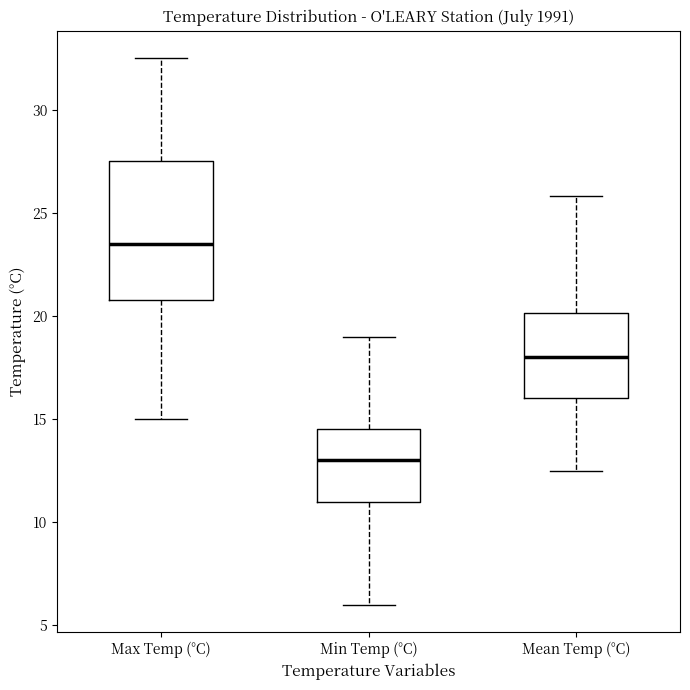

Which box has the highest median line?

Max Temp (°C)